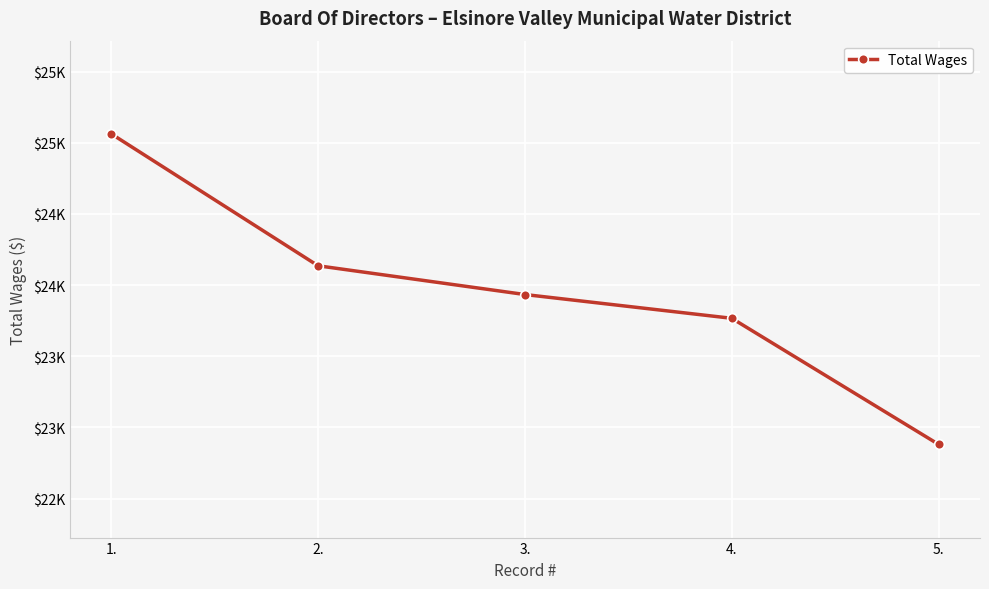

Rank the categories by value from lowest to highest.

5., 4., 3., 2., 1.